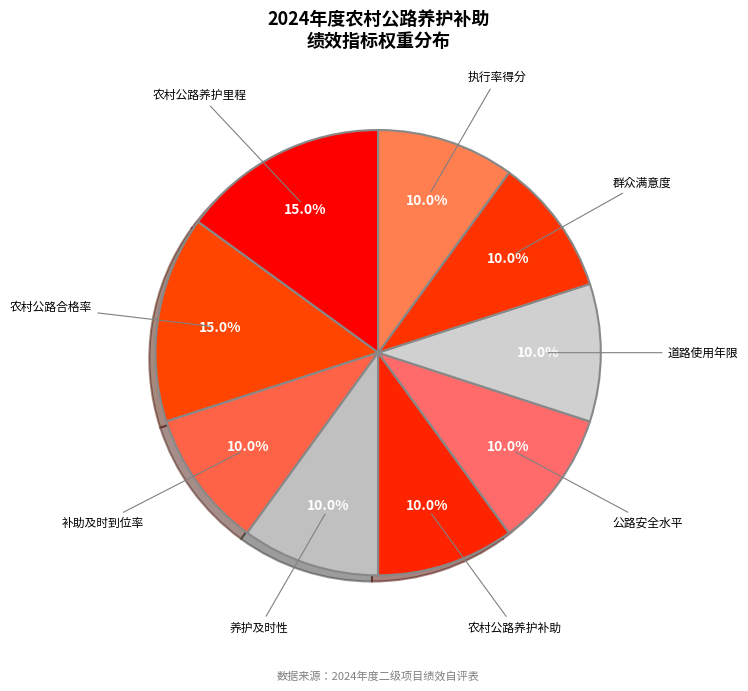

To the nearest percent, what percentage of the pie is 群众满意度?

10%